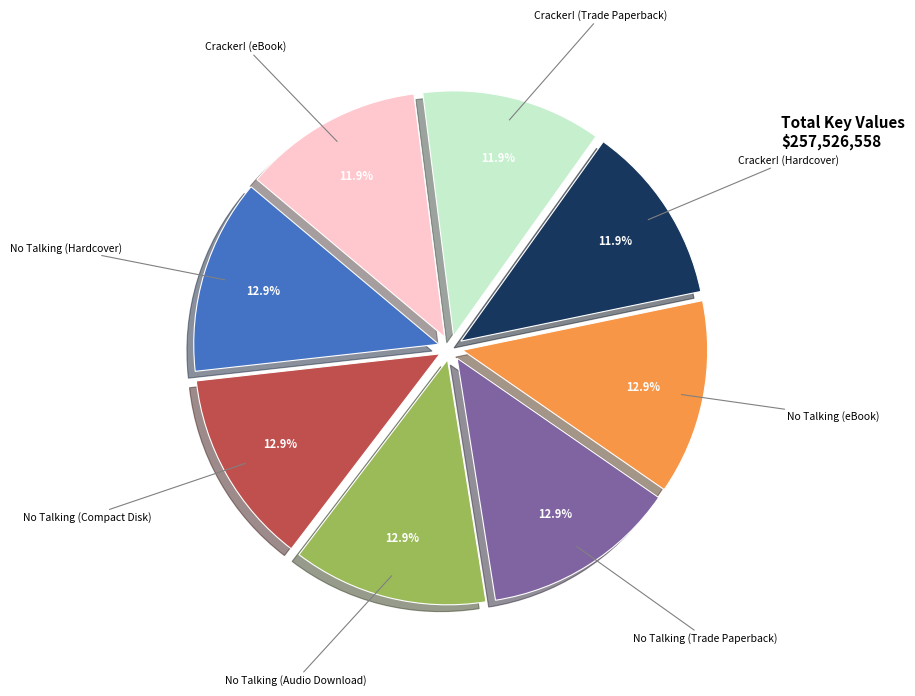

Count the number of slices in the pie.

8